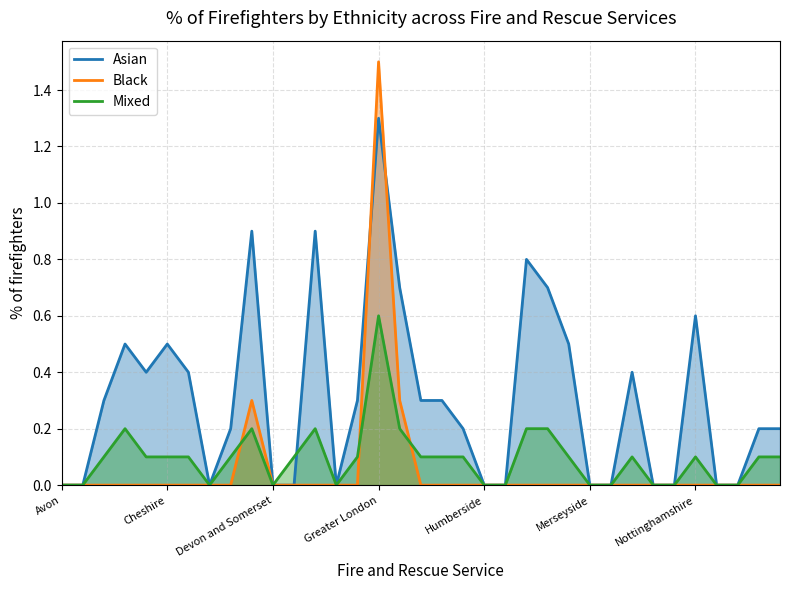

Does the chart have visible grid lines?

Yes